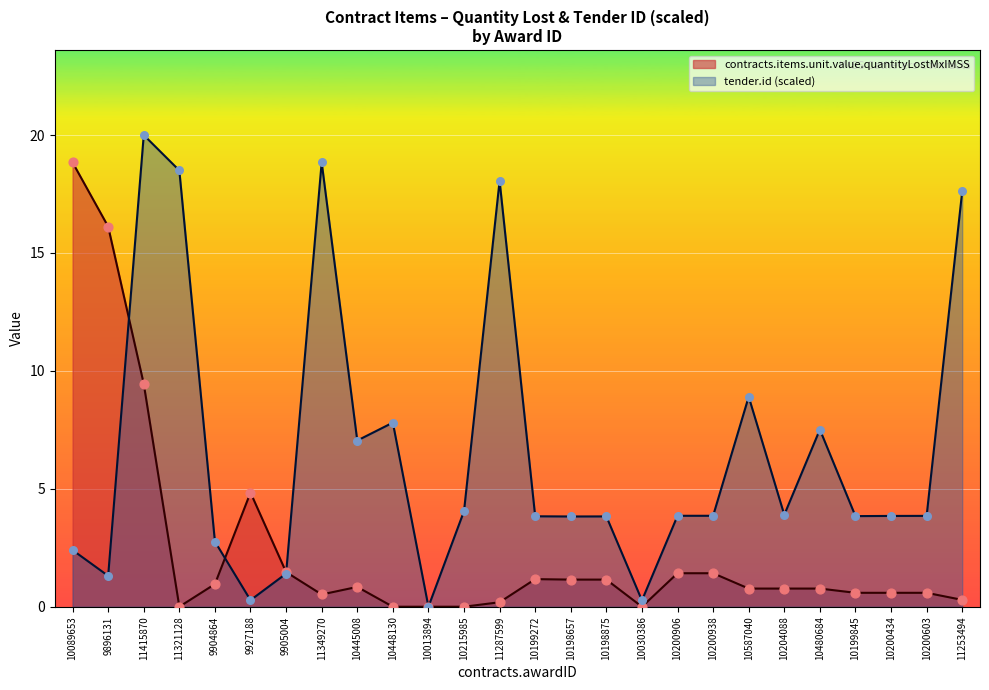

At which category is the sum across all series the highest?

11415870